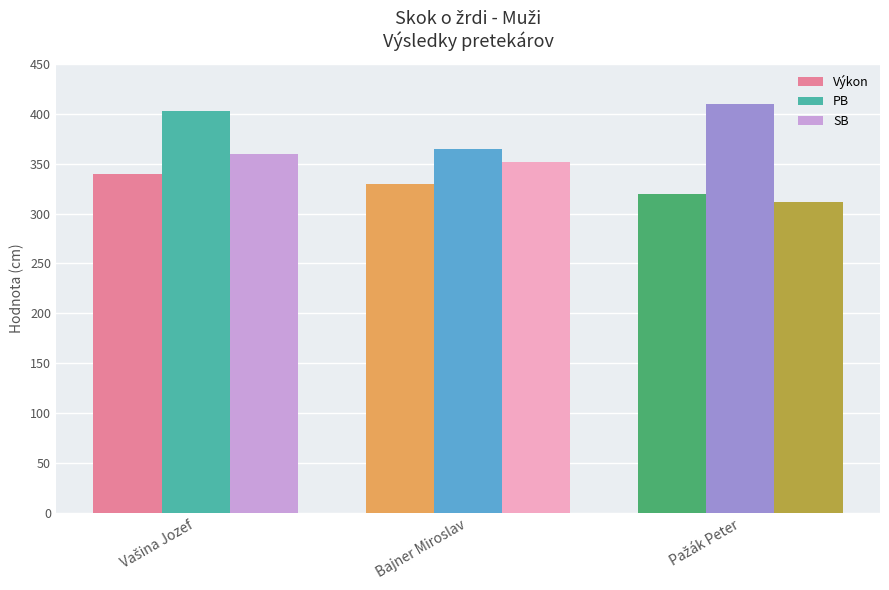

List the series in order of their overall mean, lowest first.

Výkon, SB, PB